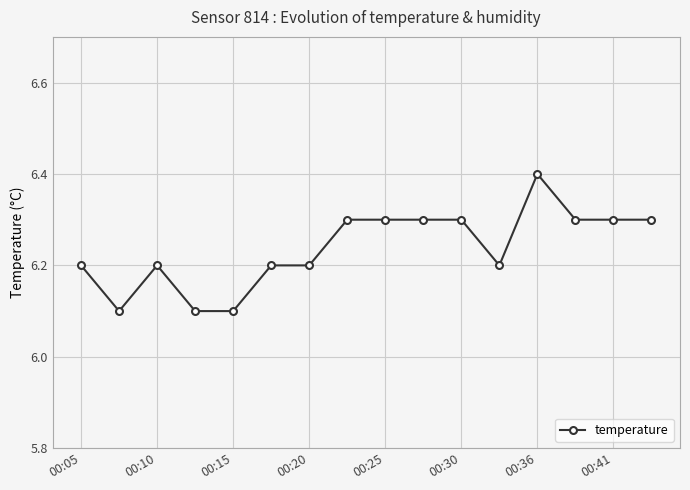

True or false: the data has more than 1 interior local peaks.

True